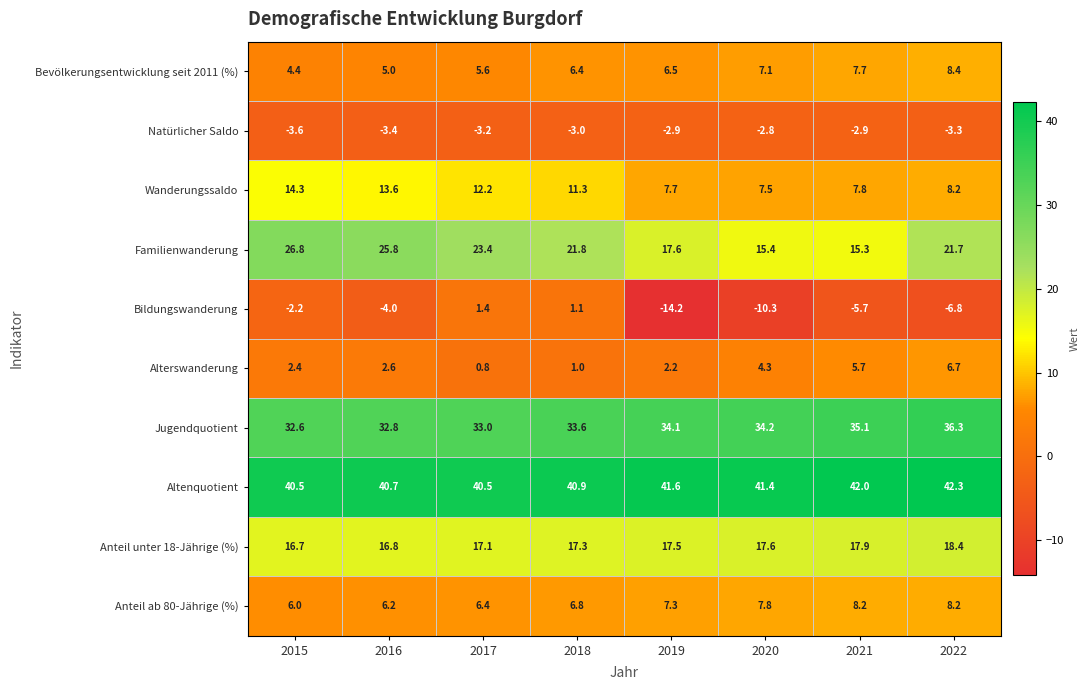

How many values in the Anteil unter 18-Jährige (%) series are below 17?

2